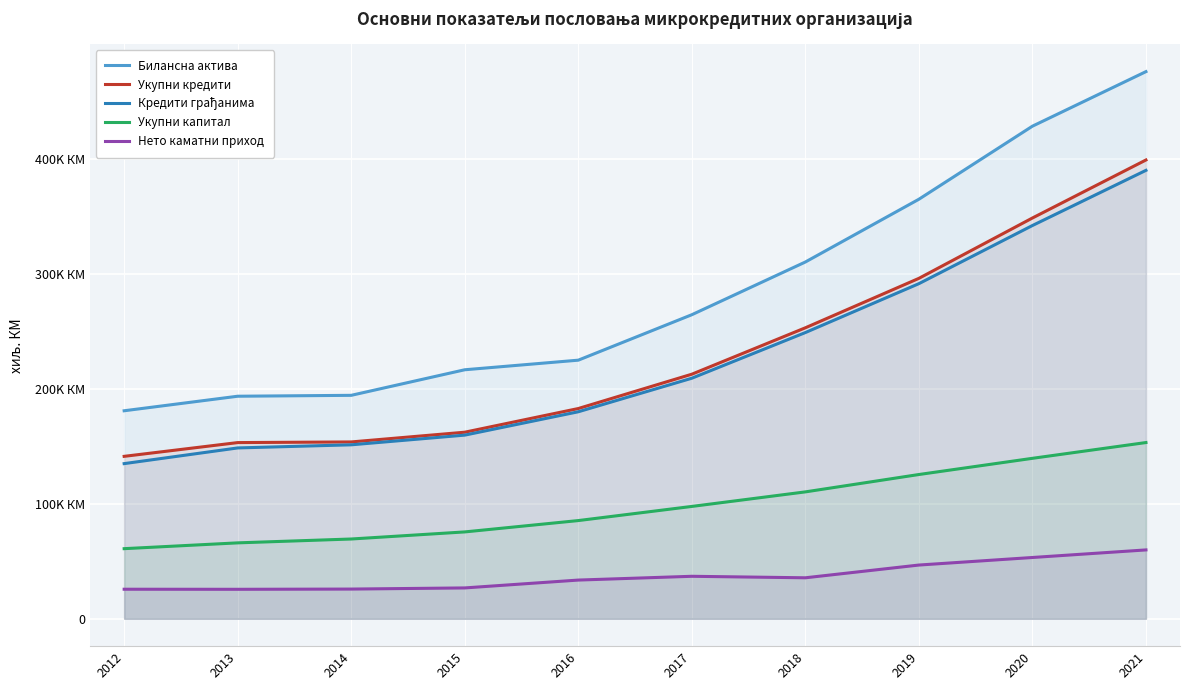

At how many categories does at least one series exceed 324626?

3